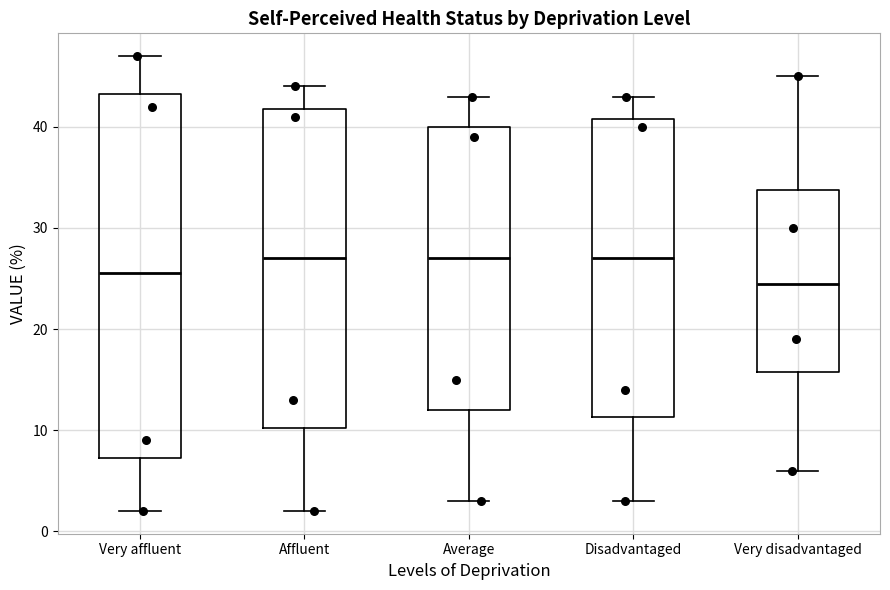

Reading left to right, transcribe this box plot: for each box, give where its median line is, the range the box spans, and where its two whiskers end, as read against the y-axis. The values are not printed on the chart, so give them approximately, as read against the axis.

Very affluent: median 26, box 7 to 43, whiskers 2 to 47
Affluent: median 27, box 10 to 42, whiskers 2 to 44
Average: median 27, box 12 to 40, whiskers 3 to 43
Disadvantaged: median 27, box 11 to 41, whiskers 3 to 43
Very disadvantaged: median 25, box 16 to 34, whiskers 6 to 45